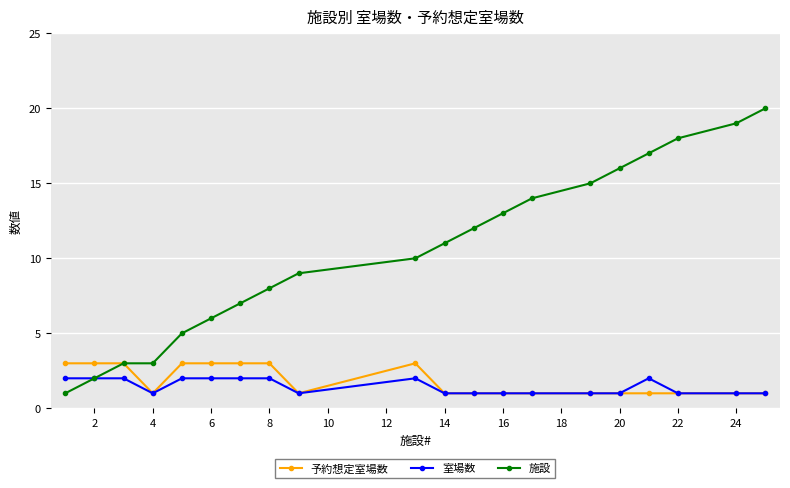

Rank the series by their maximum value, from lowest to highest.

室場数, 予約想定室場数, 施設